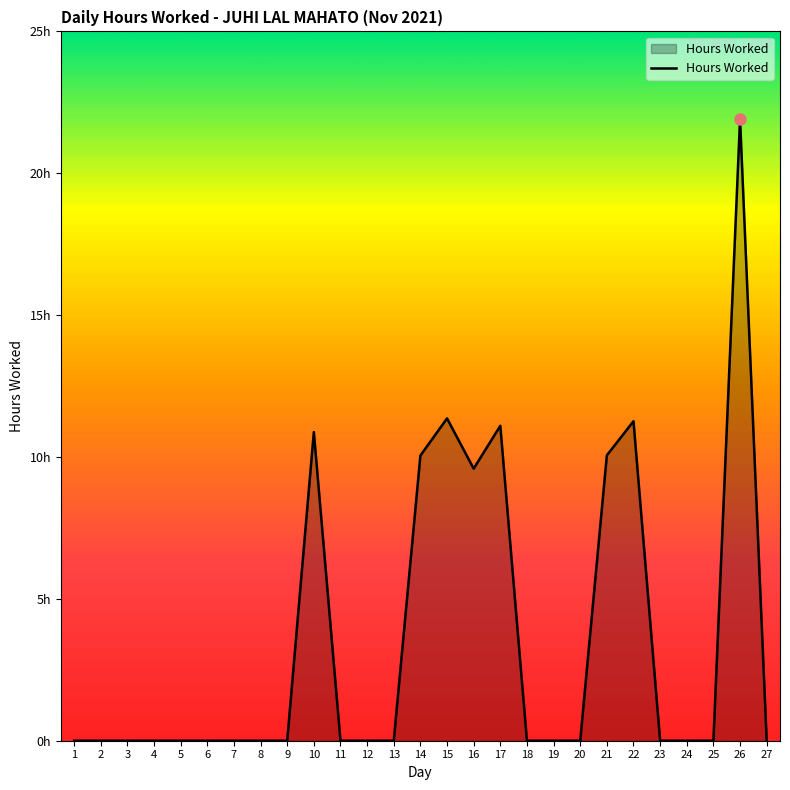

How many interior local peaks (higher than both neighbors) does the data have?

5